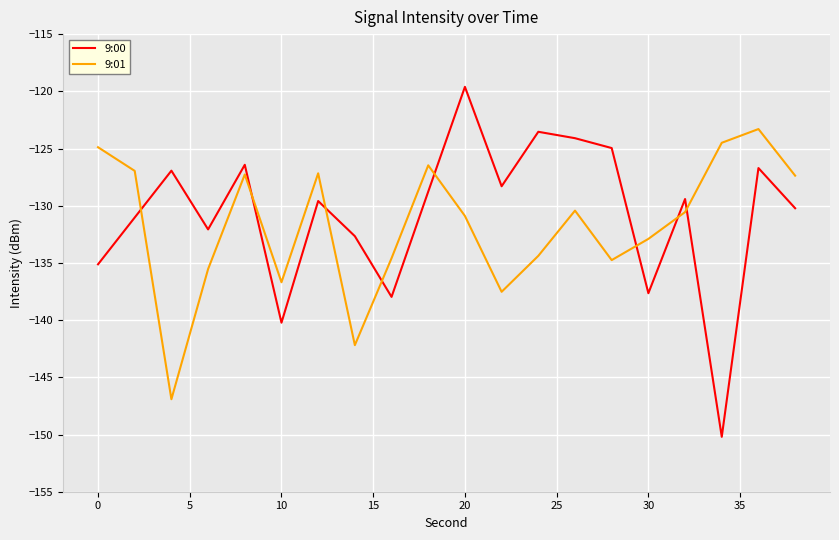

What is the difference between the maximum and minimum values in the 9:01 series?

23.6